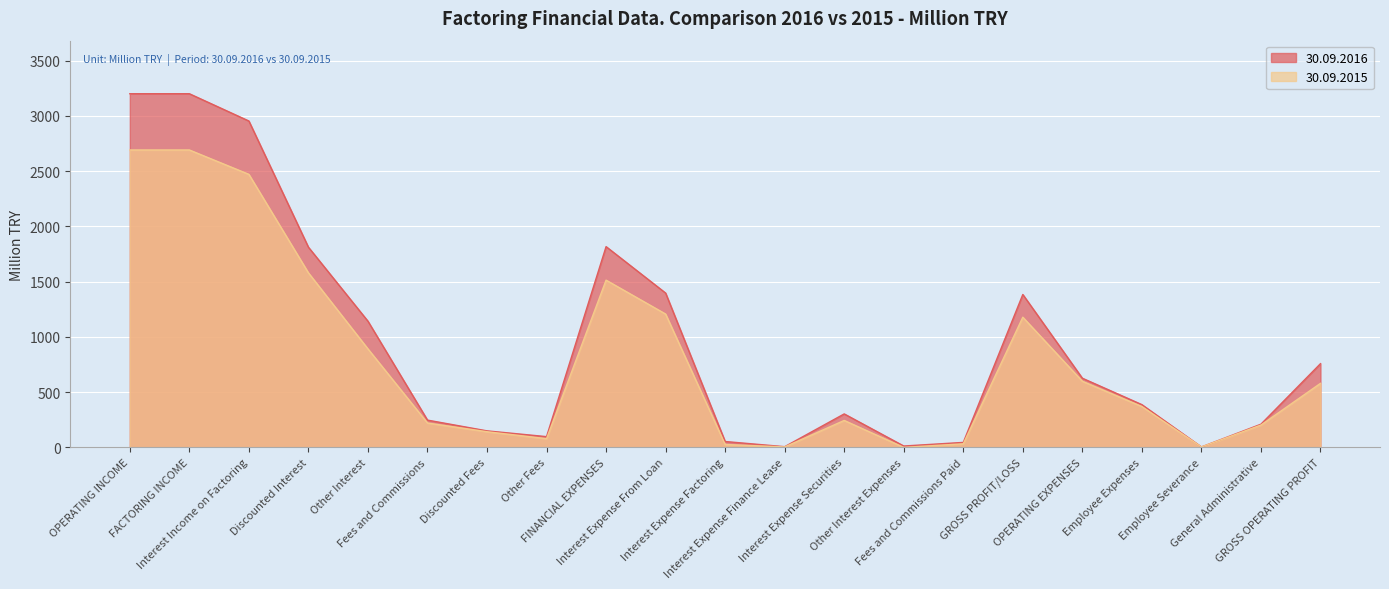

What is the difference between the 30.09.2015 values at OPERATING INCOME and Interest Expense Securities?

2447.3